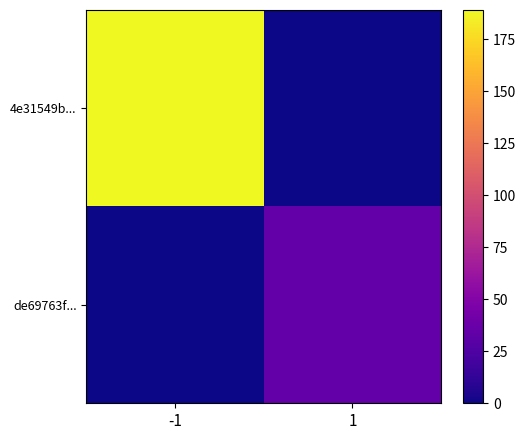

What is the maximum value shown in the chart?

189